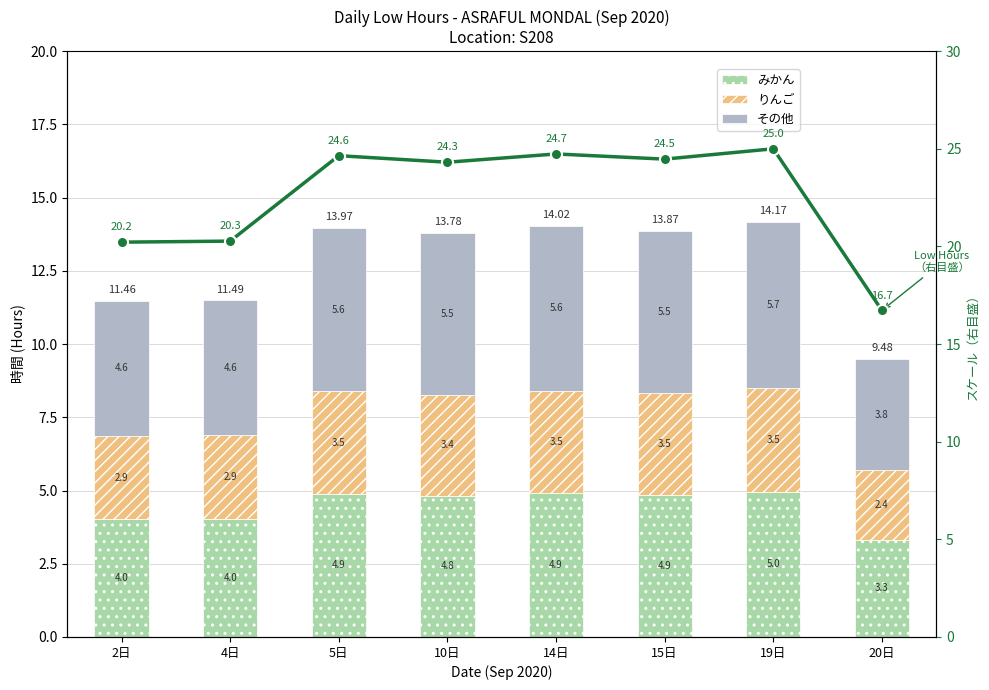

Which series has the largest total across all categories?

Low Hours (右目盛)